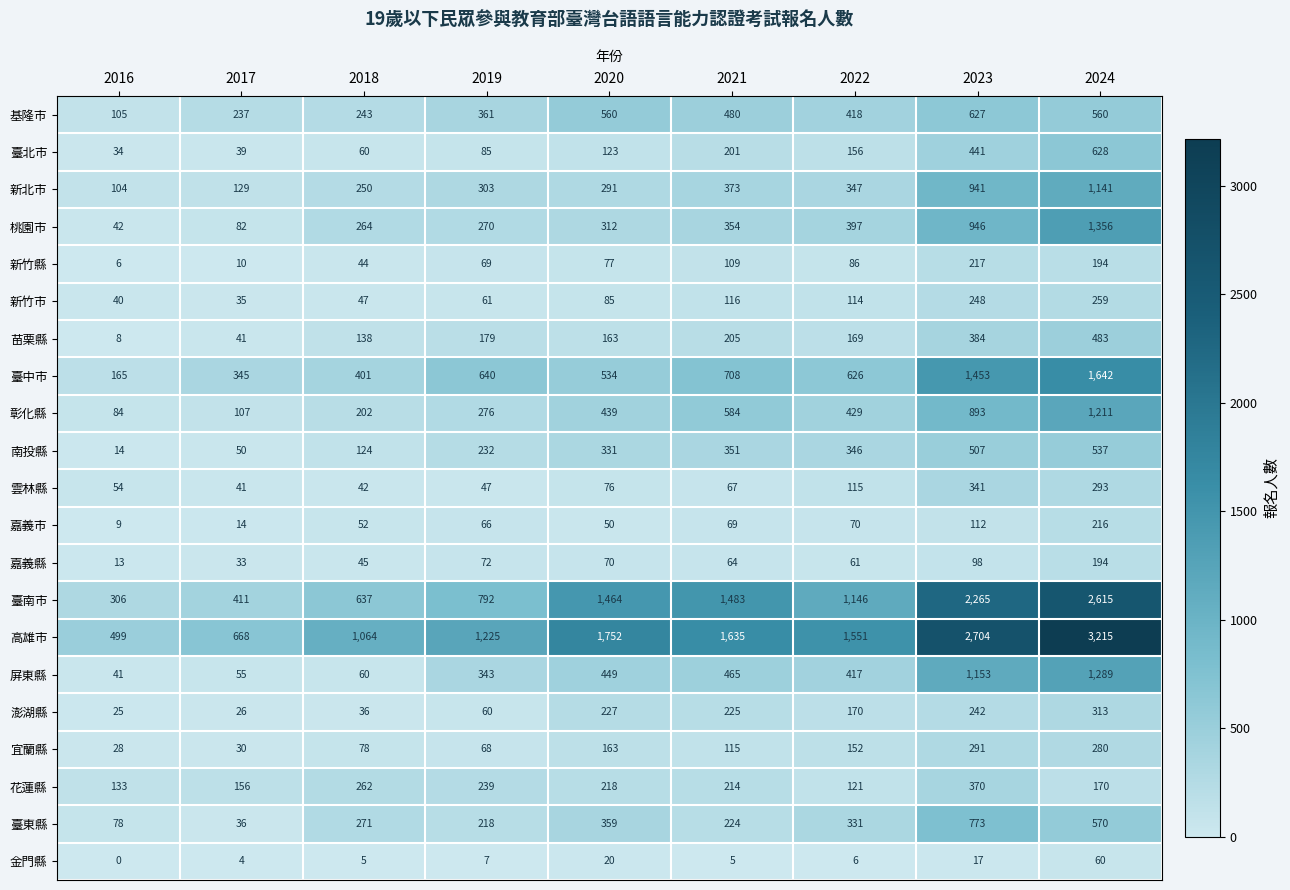

What is the difference between the highest and lowest values at 2018?

1059